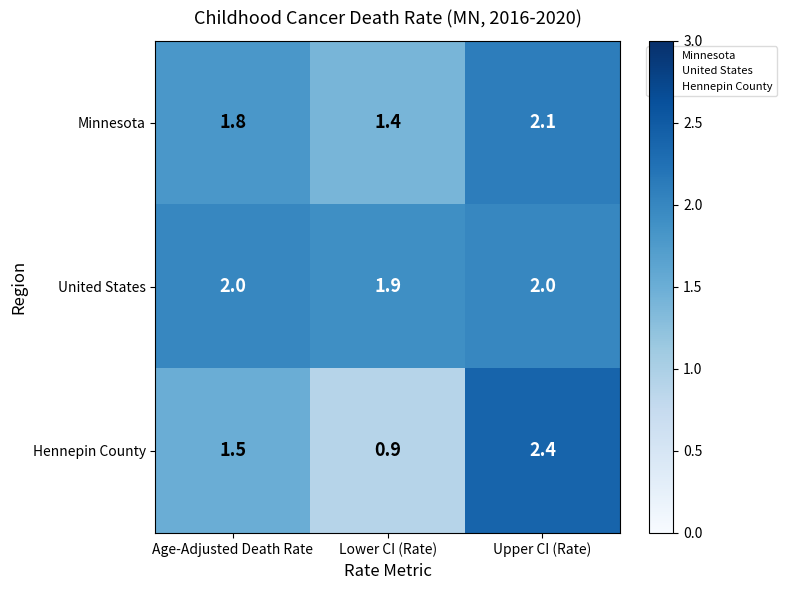

How many values in the Hennepin County series exceed 1?

2